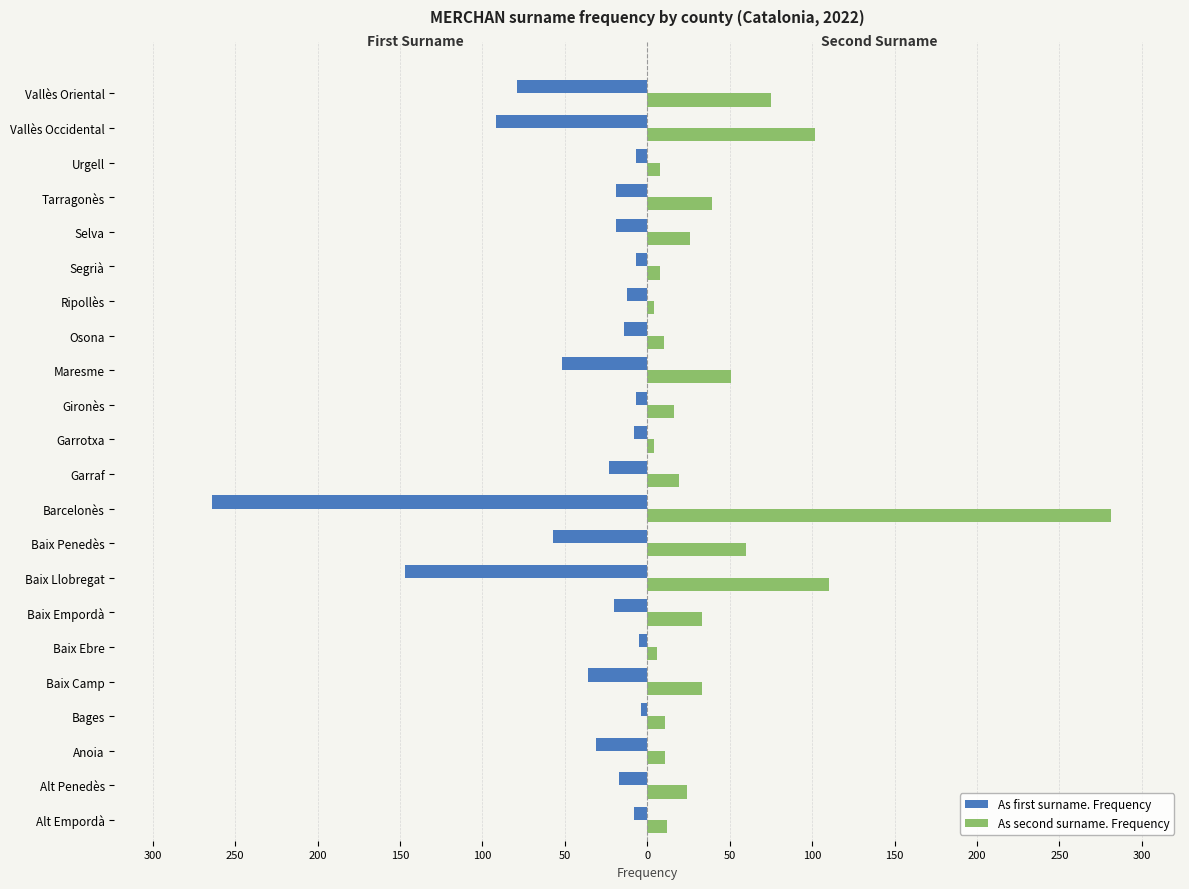

Which series has the largest total across all categories?

As second surname. Frequency